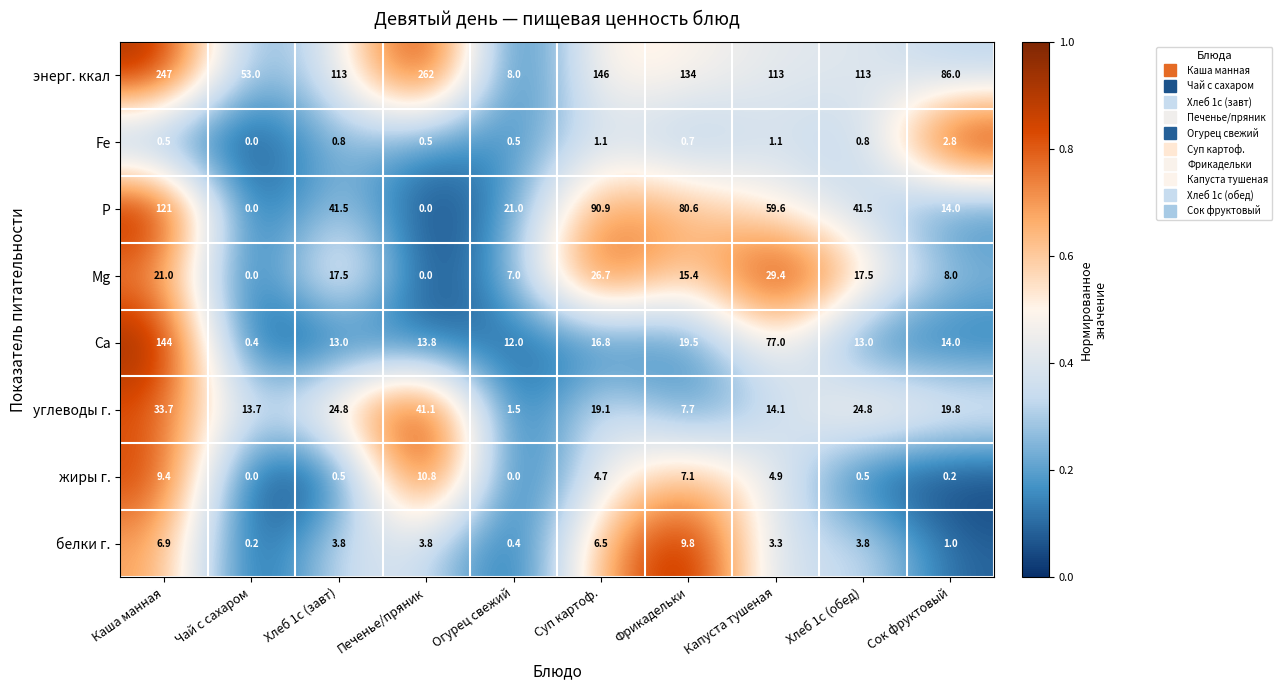

At Огурец свежий, list the series in order from smallest to largest.

жиры г., белки г., Fe, углеводы г., Mg, энерг. ккал, Са, P